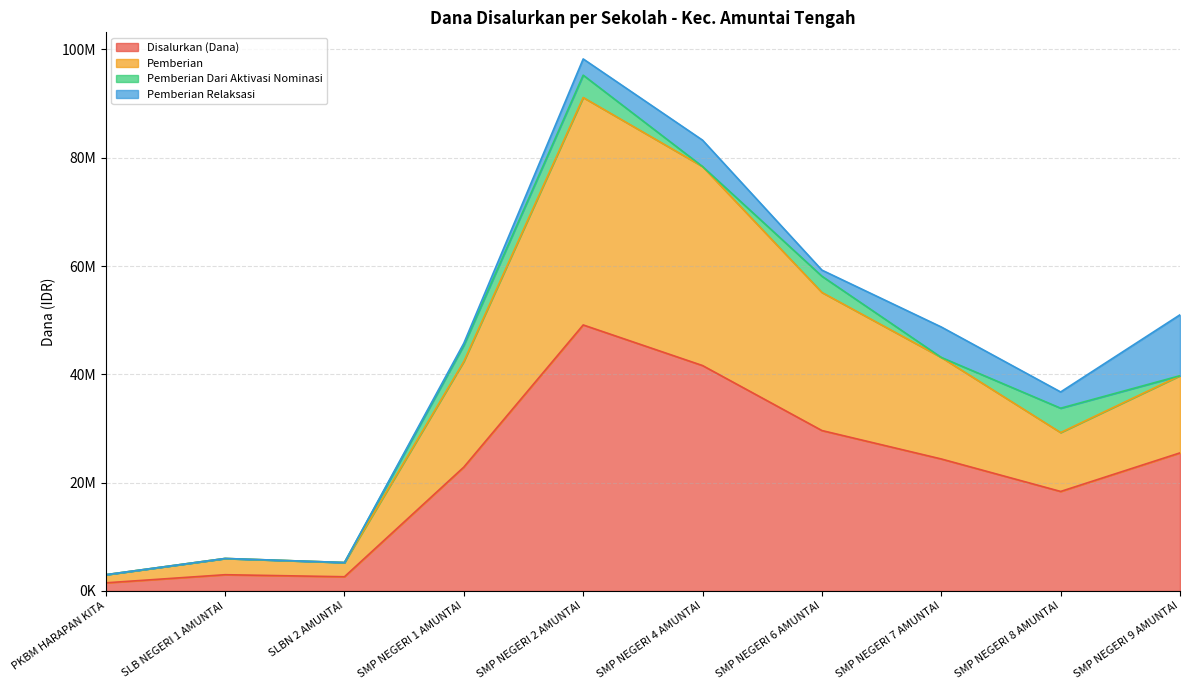

Does the chart have visible grid lines?

Yes